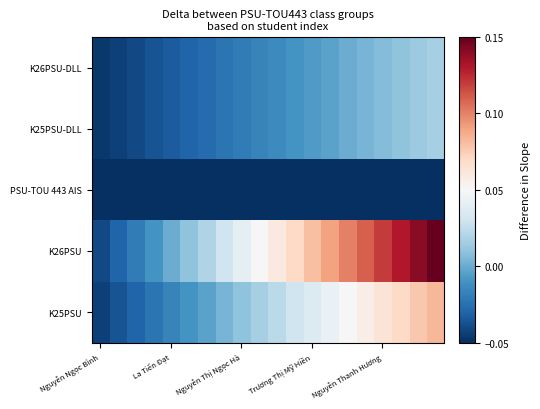

At how many categories does at least one series exceed 0?

15